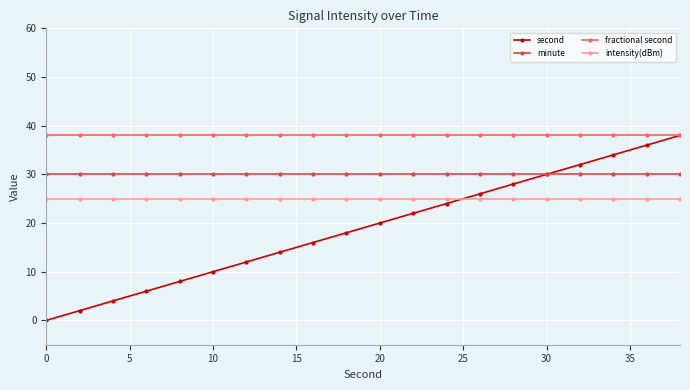

Which series has the largest total across all categories?

fractional second